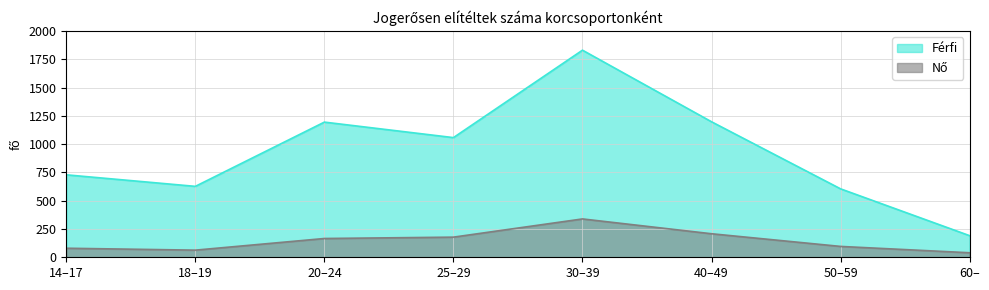

List the series in order of their peak value, highest first.

Férfi, Nő